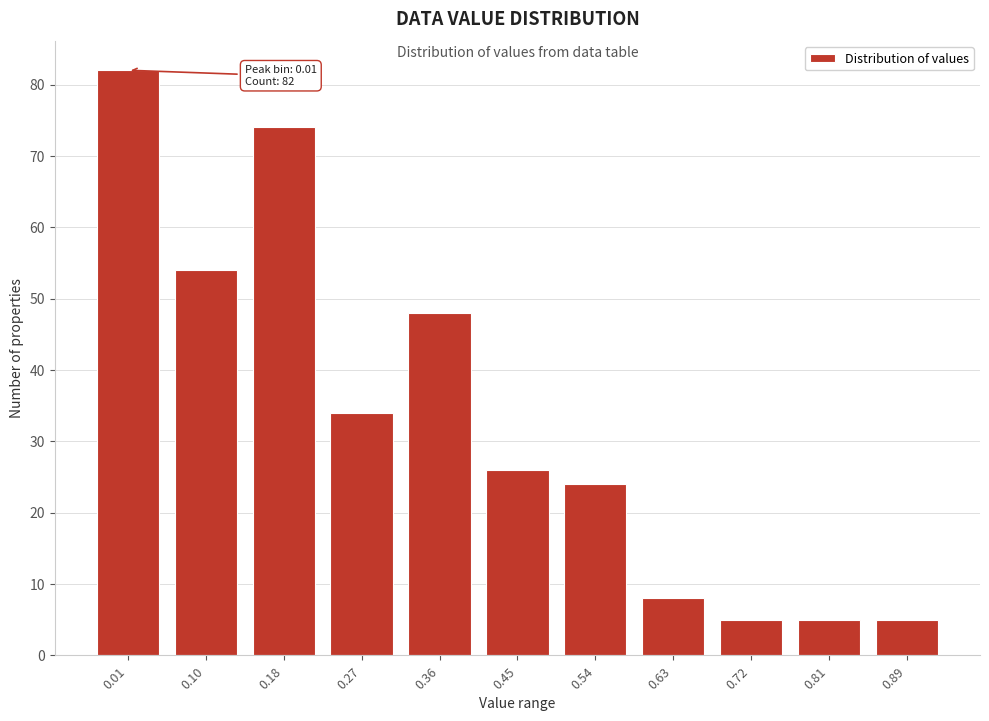

Reading left to right, extract all data points from this chart.

82	54	74	34	48	26	24	8	5	5	5